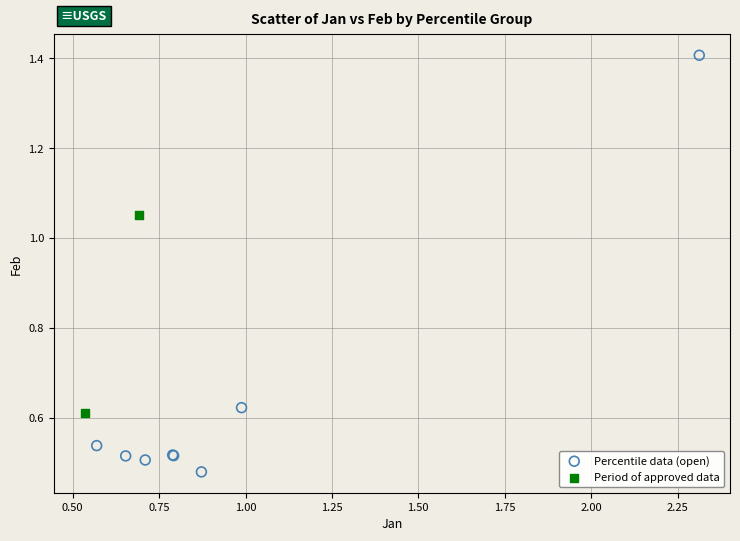

What are all the series names shown in the legend?

Percentile data (open), Period of approved data